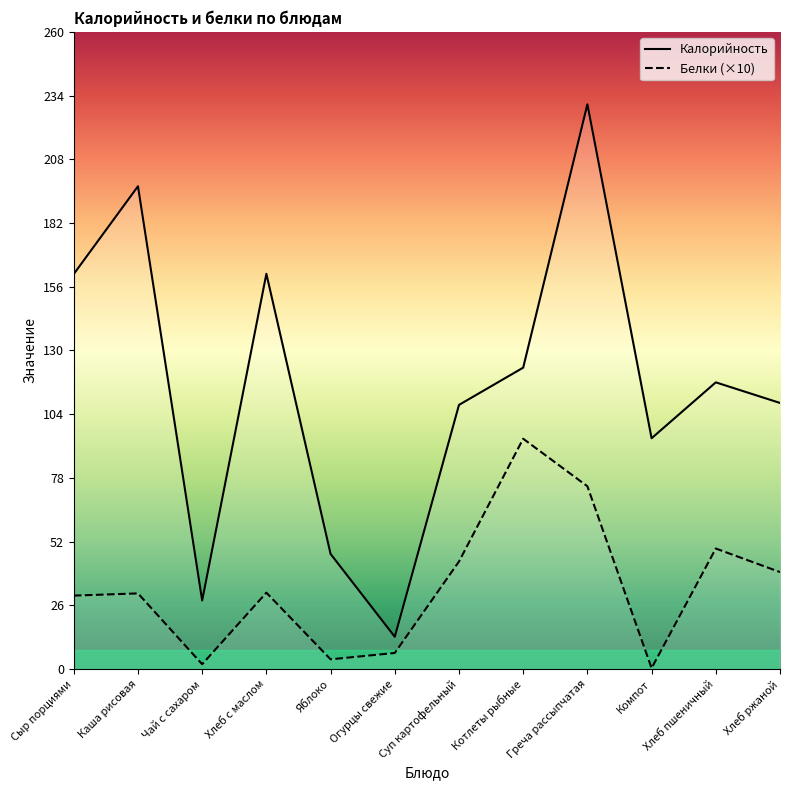

Rank the categories by Калорийность value from lowest to highest.

Огурцы свежие, Чай с сахаром, Яблоко, Компот, Суп картофельный, Хлеб ржаной, Хлеб пшеничный, Котлеты рыбные, Сыр порциями, Хлеб с маслом, Каша рисовая, Греча рассыпчатая